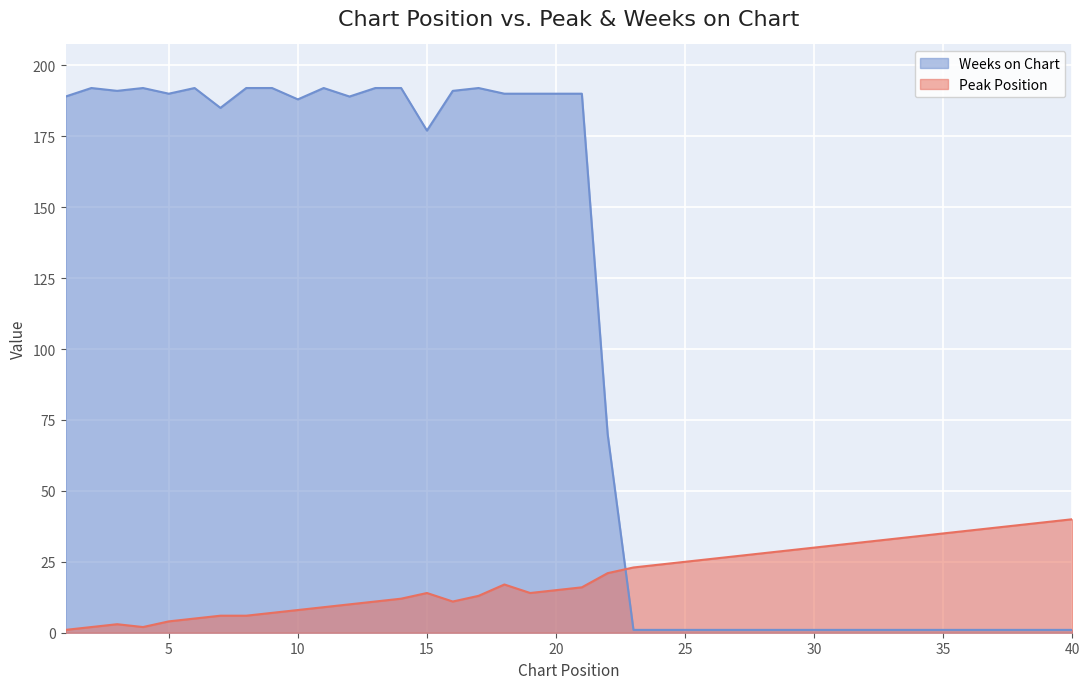

List the series in order of their peak value, highest first.

Weeks on Chart, Peak Position